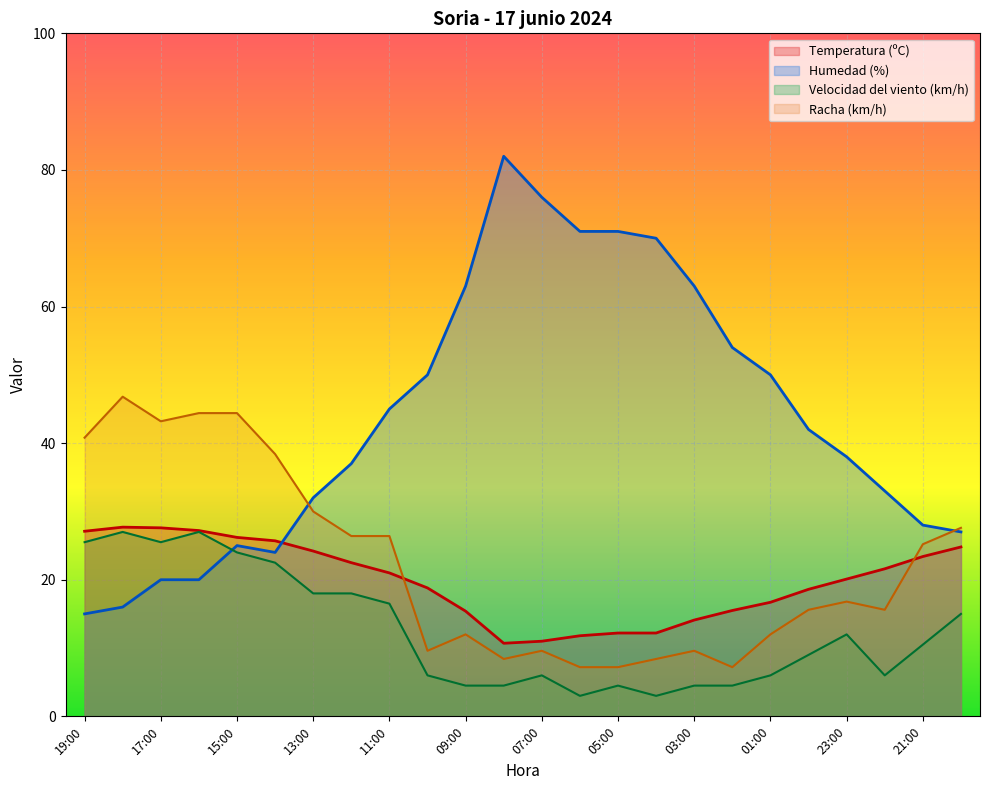

True or false: Humedad (%) has more than 1 points higher than both neighbors.

True